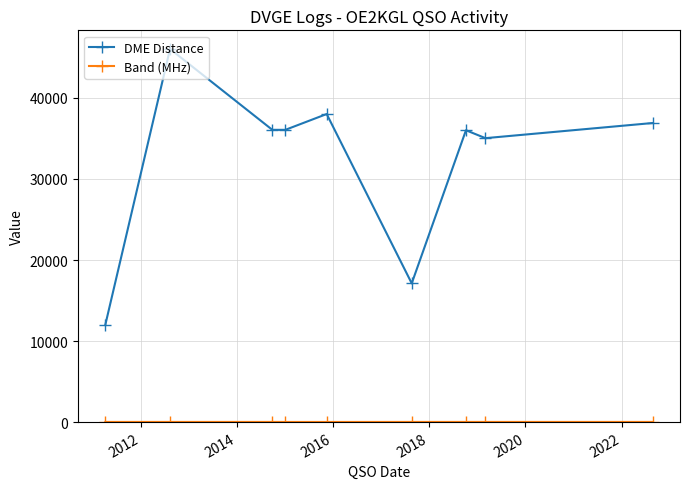

What is the lowest value of the DME Distance series?

12040